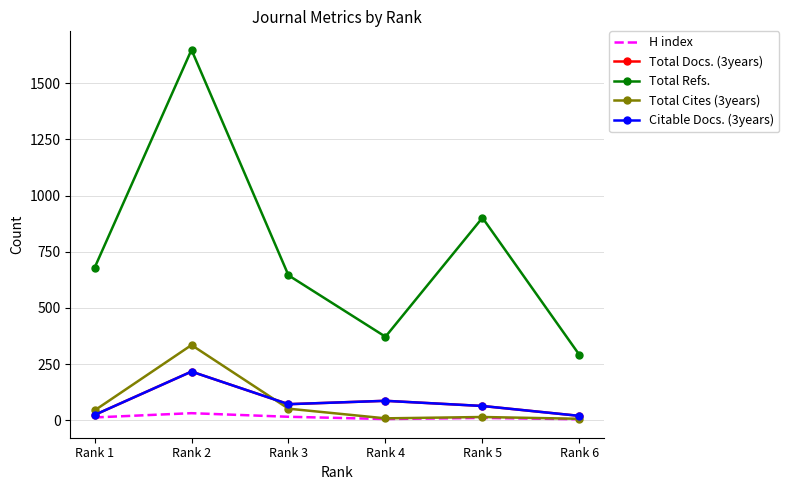

What value does the Total Refs. series have at Rank 3, to the nearest 50?

650